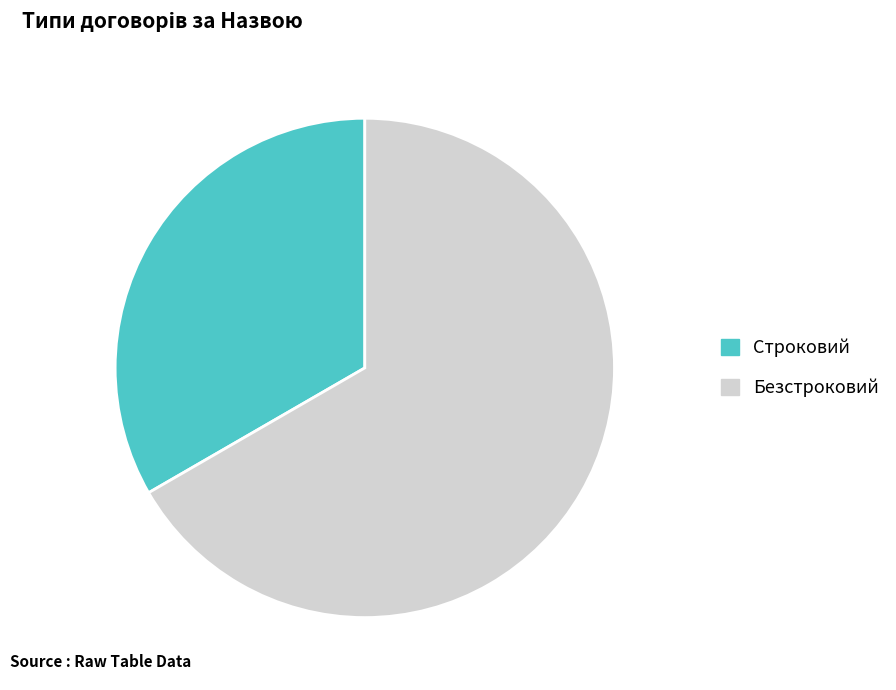

How many slices are in this pie chart?

2